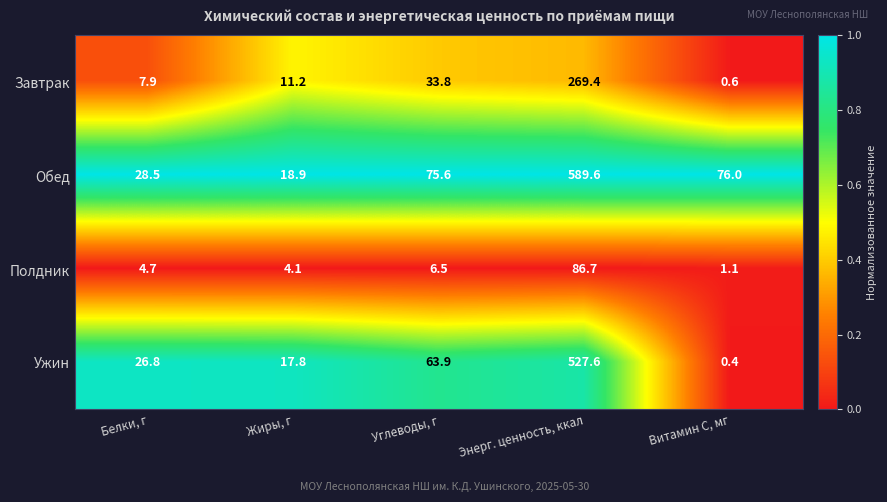

What is the difference between the maximum and second lowest values in the Ужин series?

509.8